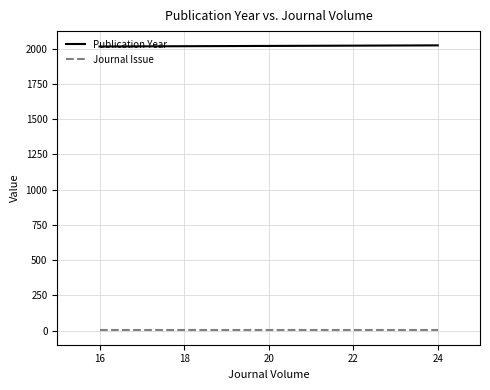

Does the chart display data point markers on the line(s)?

No